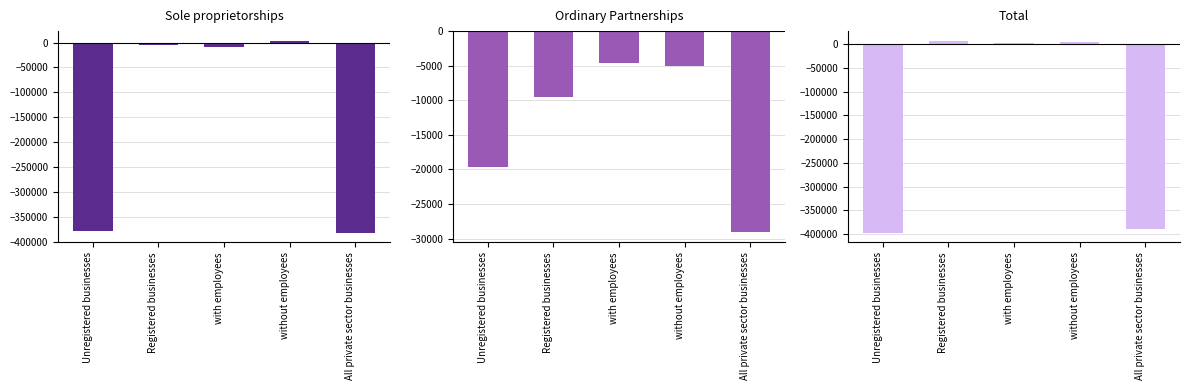

What is the sum of all Total values?

-771600